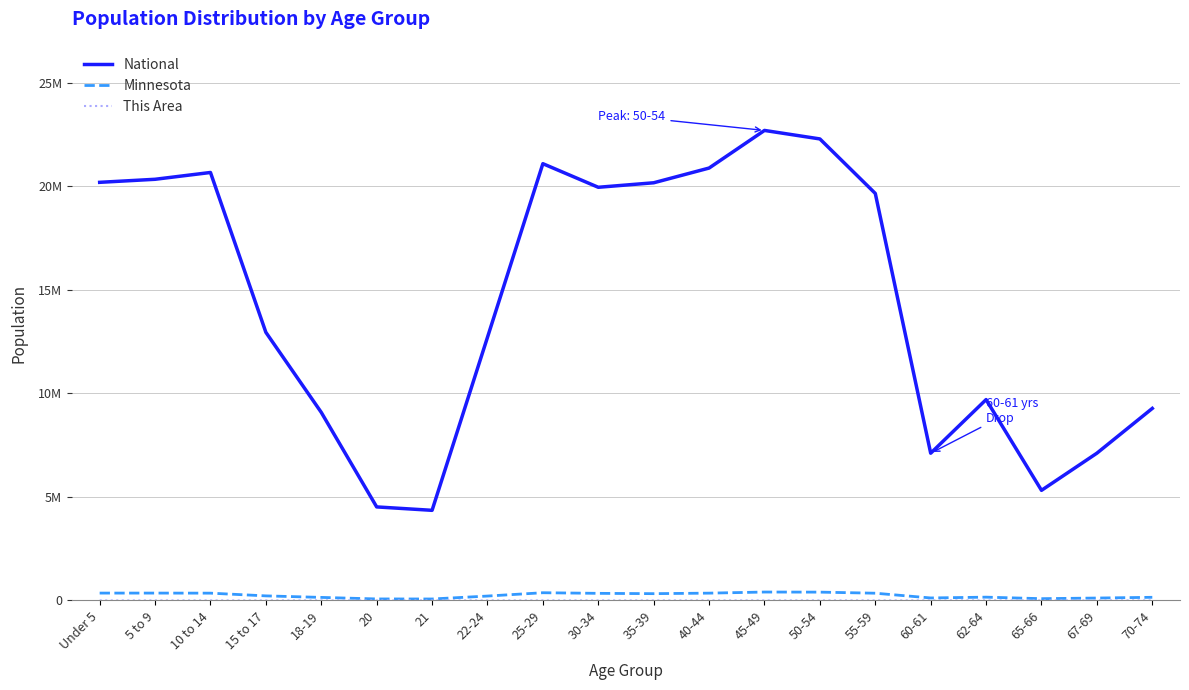

At which category does National reach its first local valley?

21